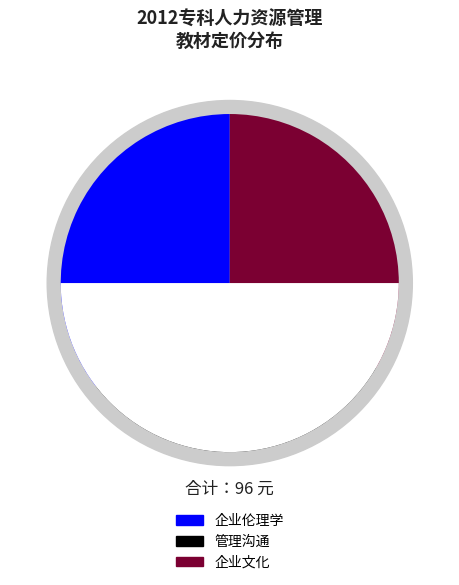

Which category has the smallest portion of the pie?

管理沟通